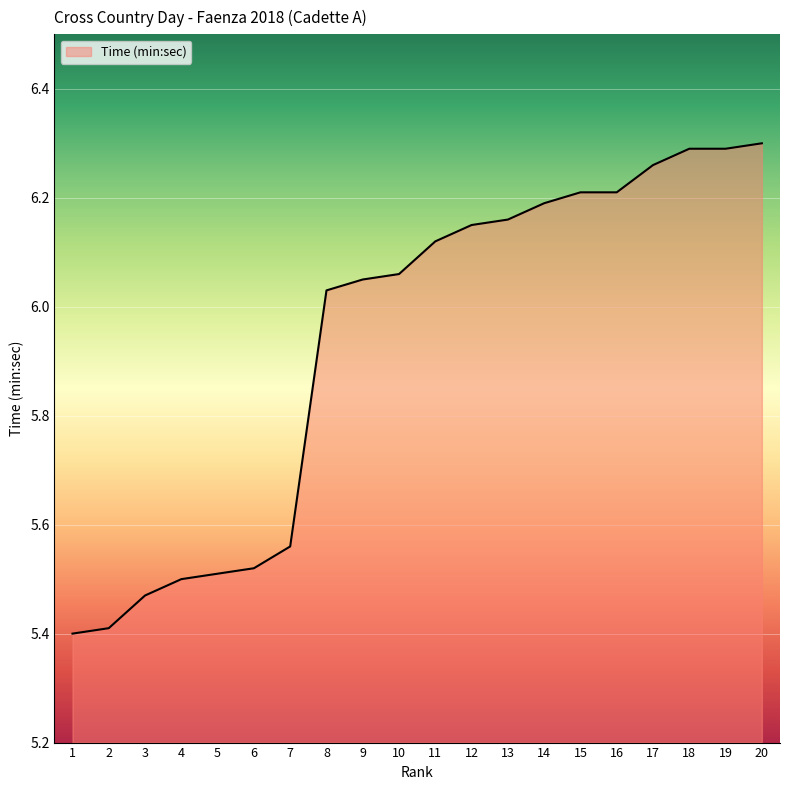

Where does the data first go above 6?

8